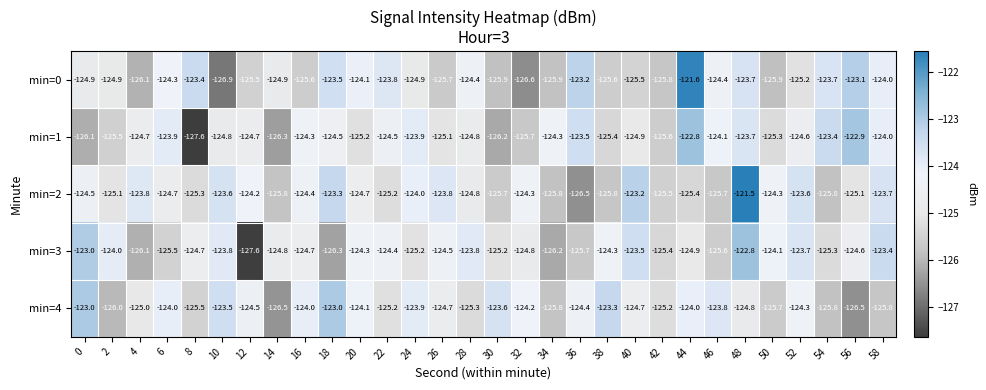

What is the spread (max minus min) of values at 2?

2.0